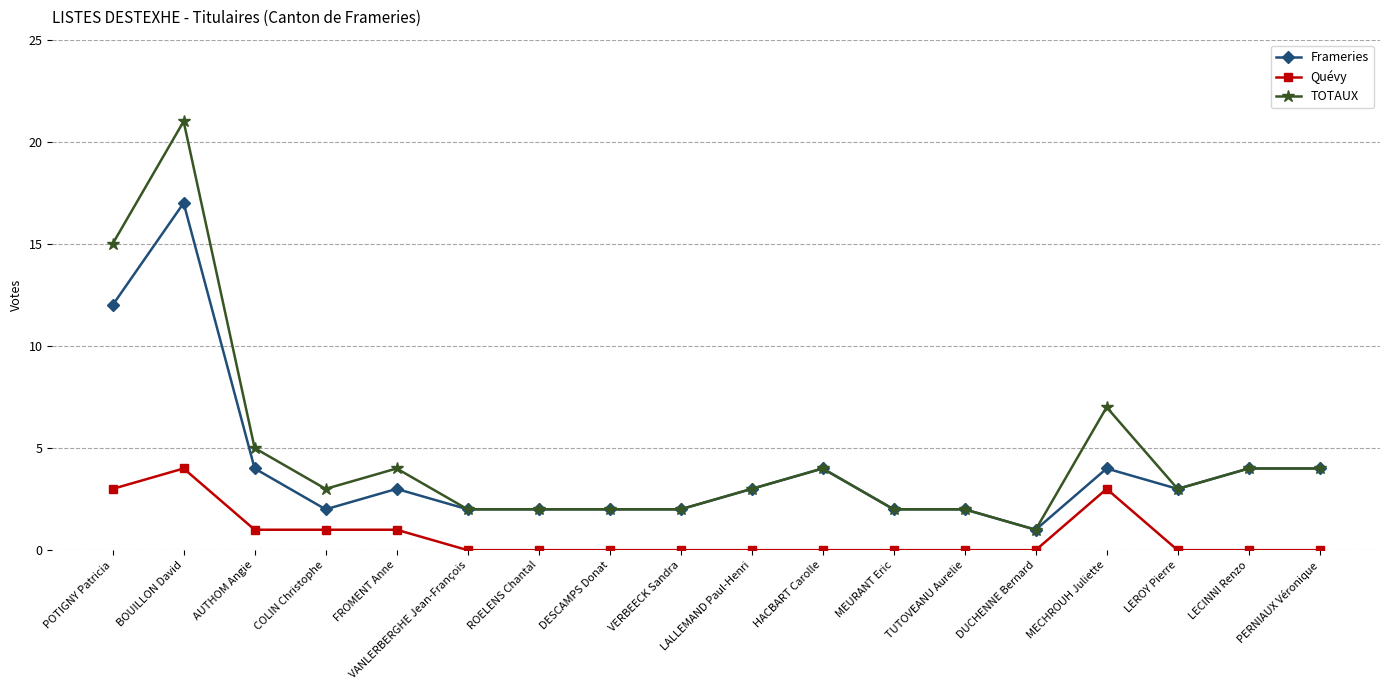

The Frameries series shows 1 at DUCHENNE Bernard. True or false?

True